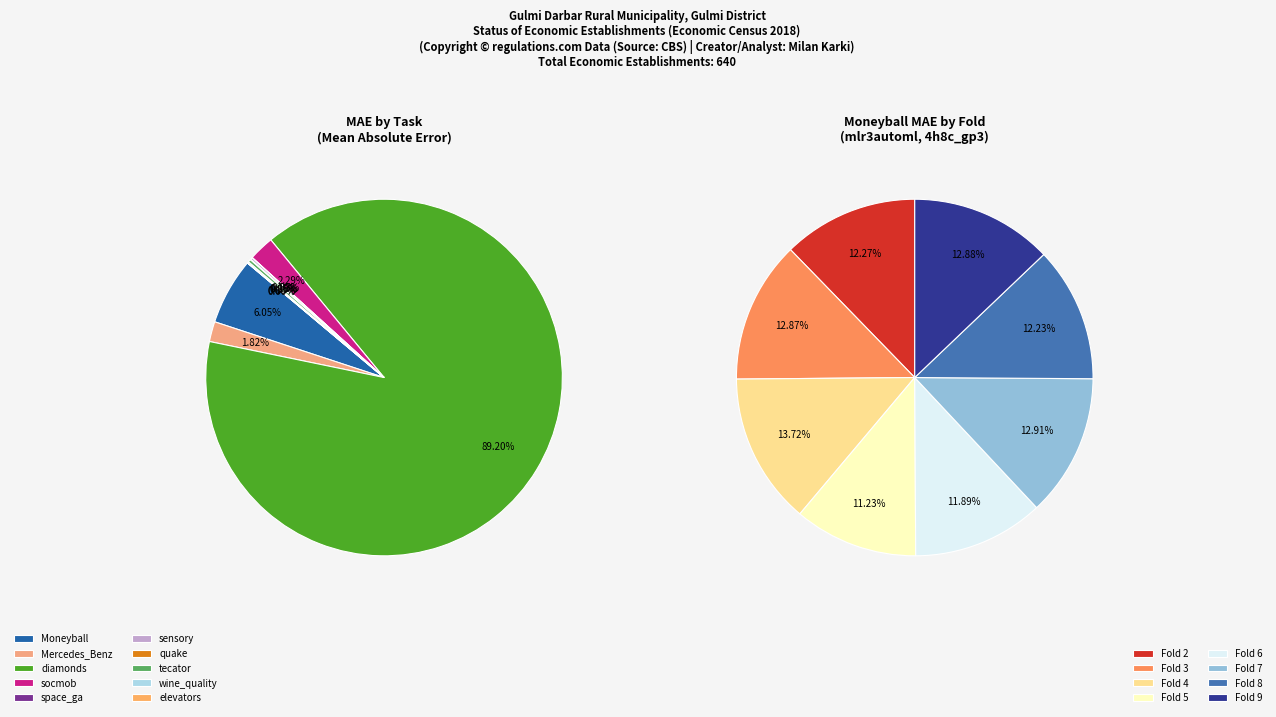

Is the sum of Moneyball and quake greater than half?

No